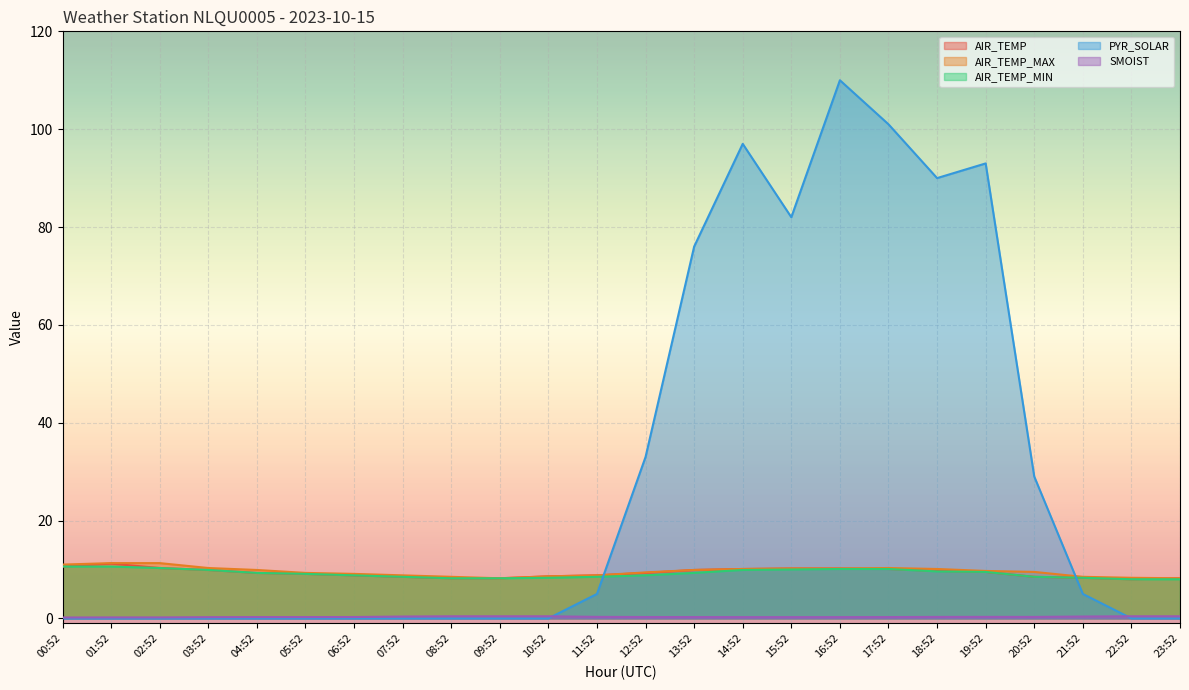

What is the value of the AIR_TEMP_MIN point at the 10th from the left?

8.2